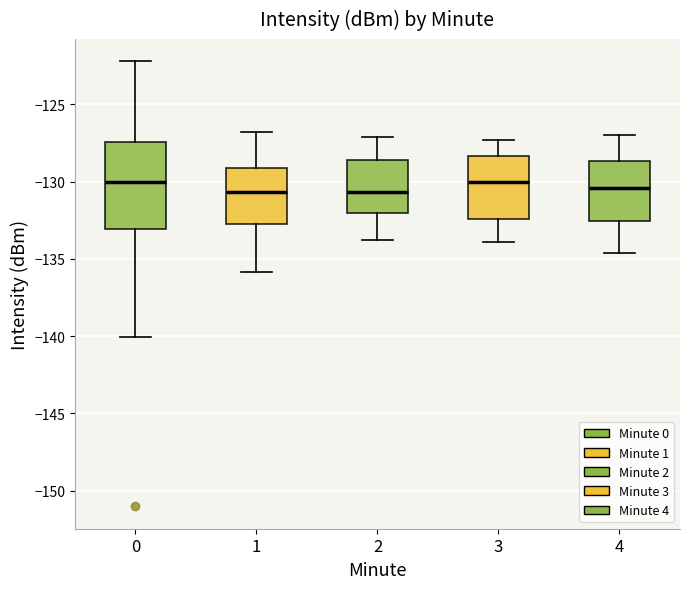

Reading left to right, transcribe this box plot: for each box, give where its median line is, the range the box spans, and where its two whiskers end, as read against the y-axis. The values are not printed on the chart, so give them approximately, as read against the axis.

0: median -130.0, box -133.0 to -127.5, whiskers -140.0 to -122.0
1: median -130.5, box -132.5 to -129.0, whiskers -136.0 to -127.0
2: median -130.5, box -132.0 to -128.5, whiskers -134.0 to -127.0
3: median -130.0, box -132.5 to -128.5, whiskers -134.0 to -127.5
4: median -130.5, box -132.5 to -128.5, whiskers -134.5 to -127.0